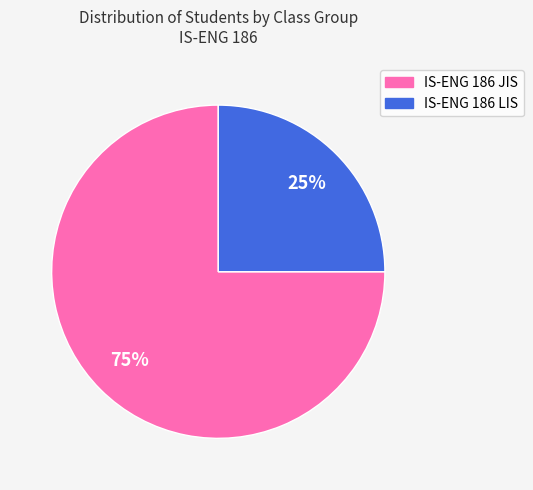

Does IS-ENG 186 JIS account for over 50% of the chart?

Yes